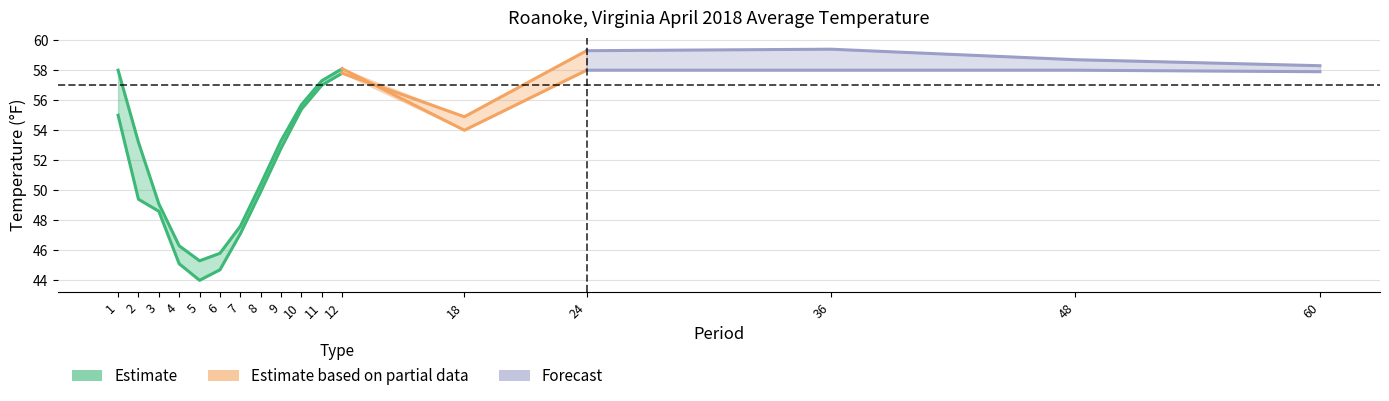

How many lines are shown in the chart?

3